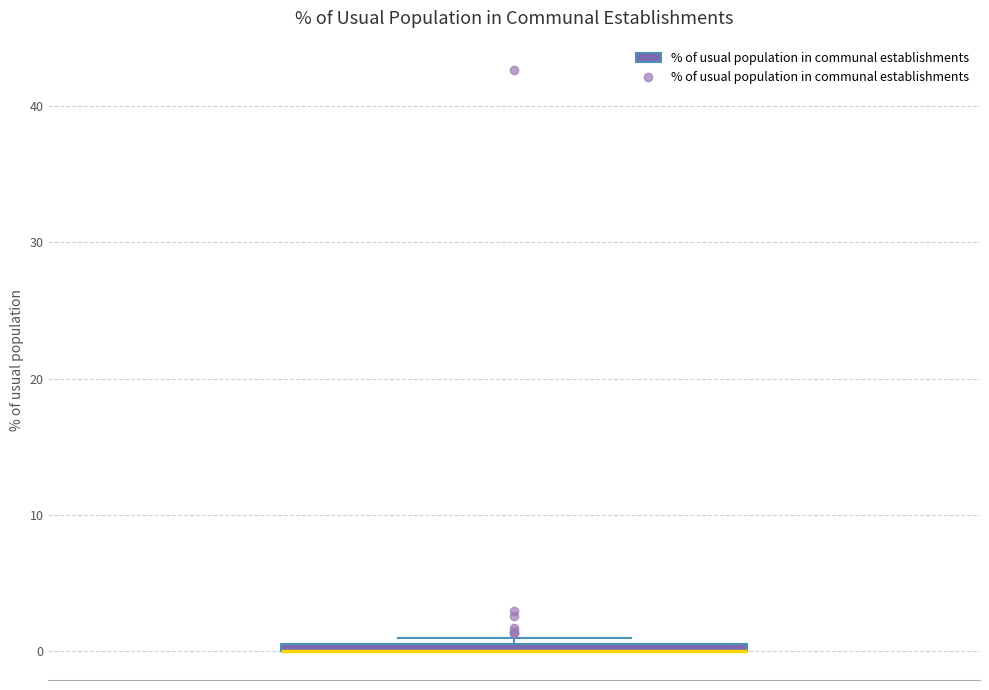

Where is the lower edge of the box on the y-axis? The values are not printed on the chart, so give them approximately, as read against the axis.

0